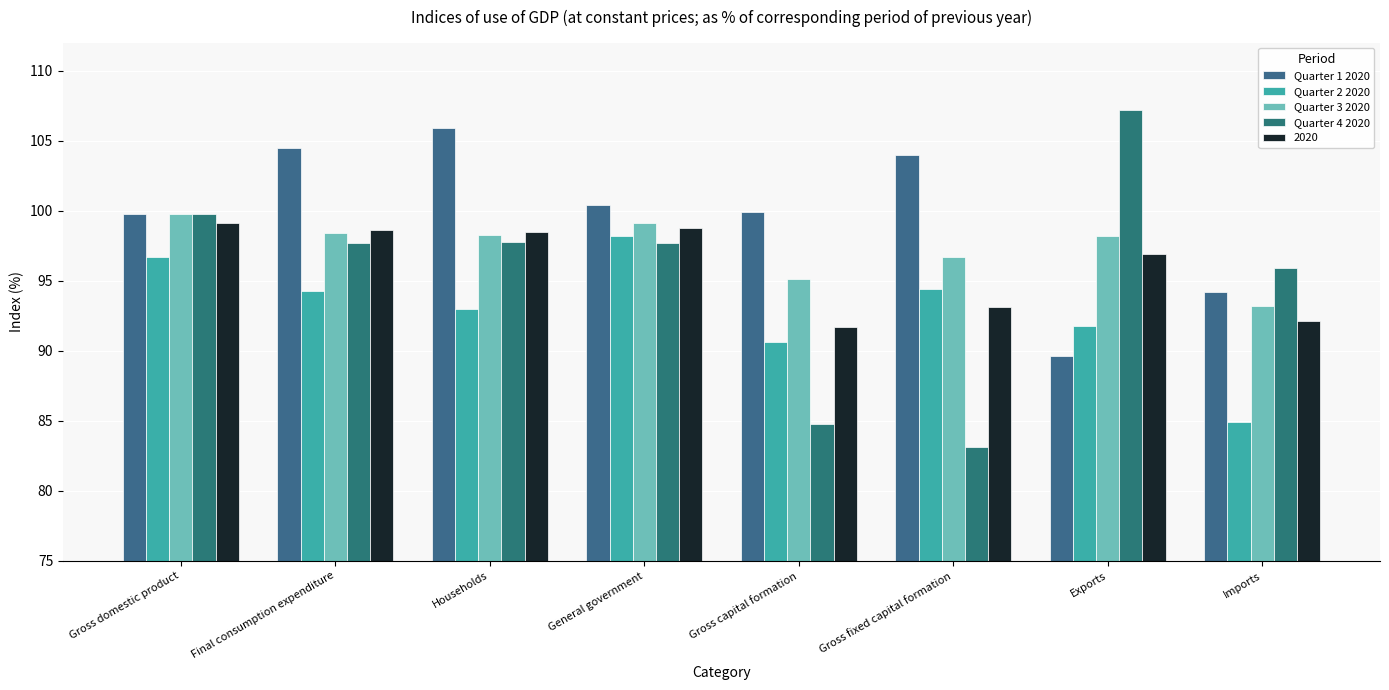

What is the lowest value of the Quarter 1 2020 series?

89.6